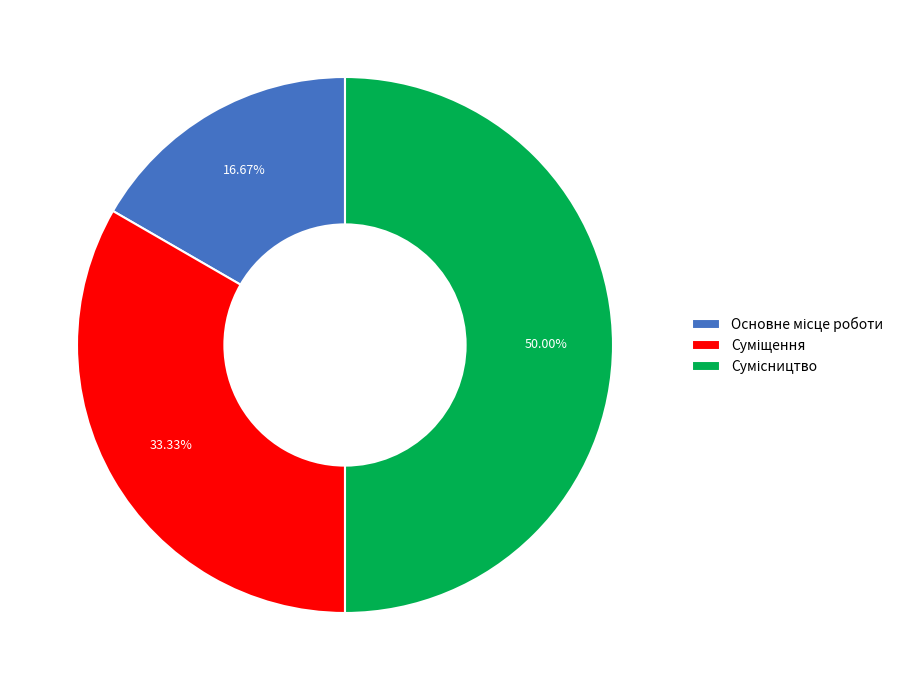

Is Основне місце роботи the majority of the pie?

No